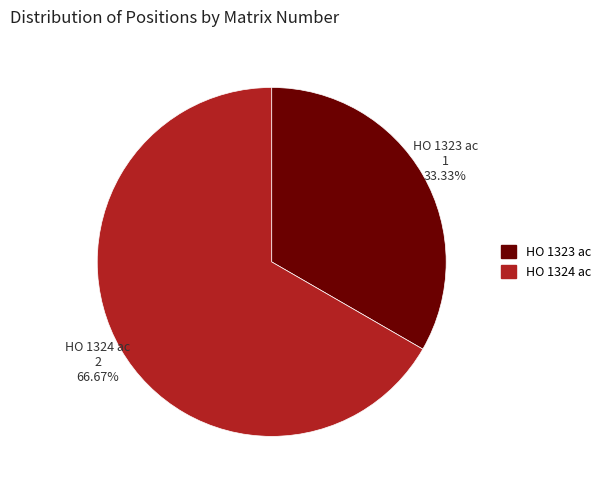

To the nearest percent, what portion does HO 1324 ac represent?

67%